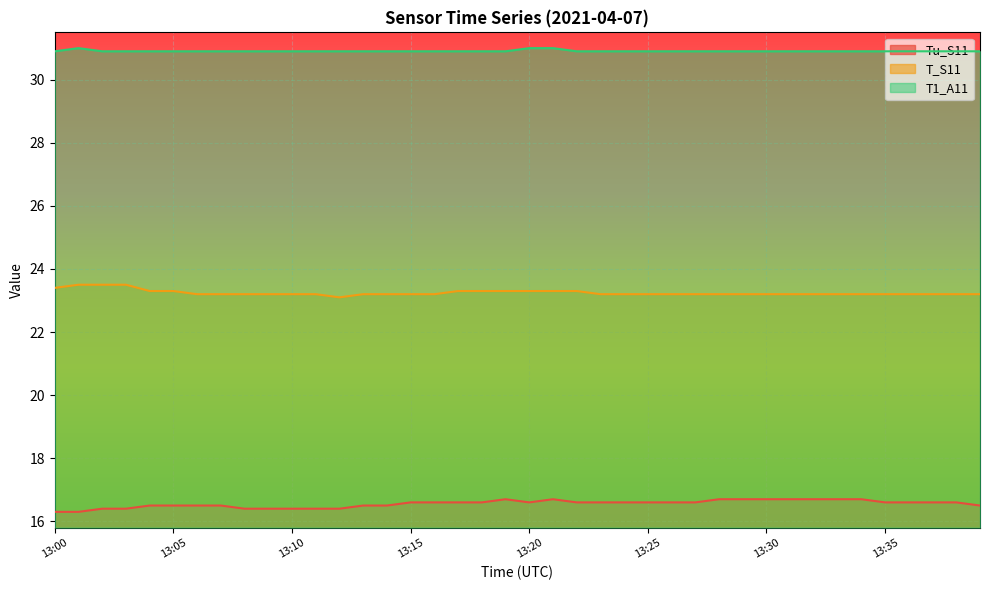

True or false: Tu_S11 and T_S11 intersect in this chart.

False